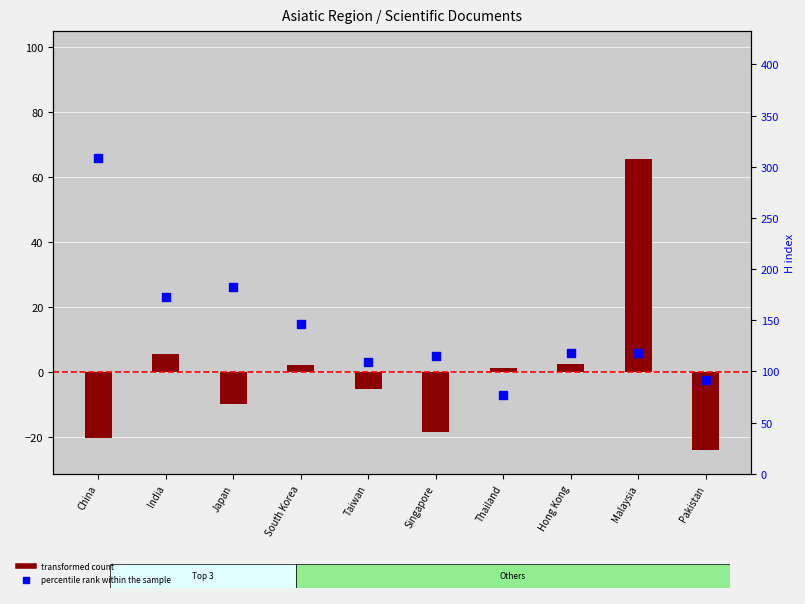

At how many categories does at least one series exceed 47?

10